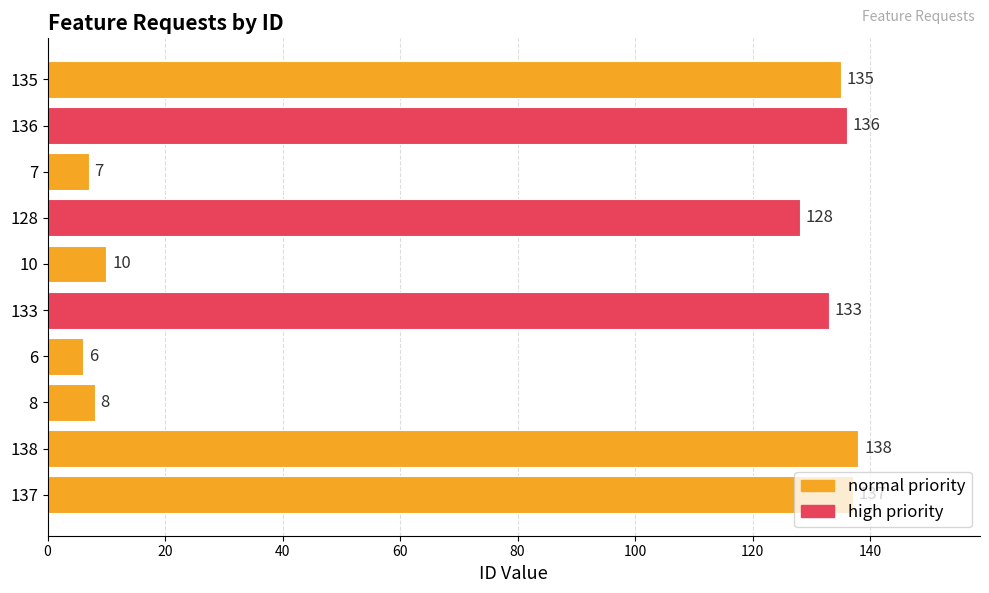

What is the maximum value shown in the chart?

138